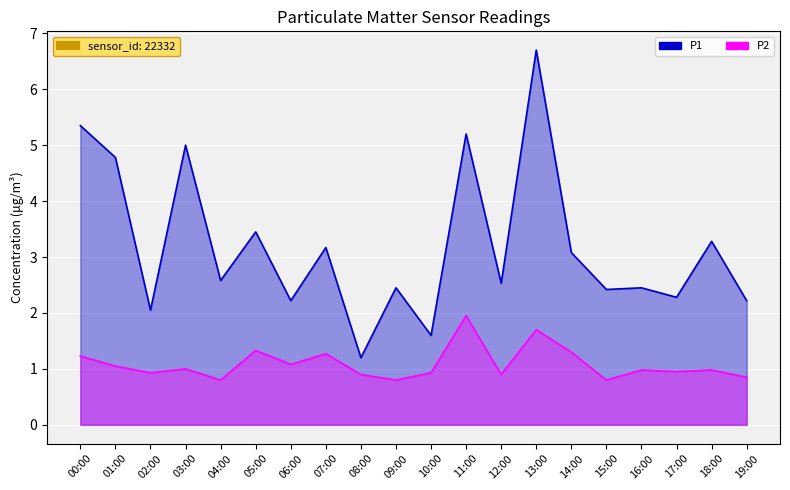

The P2 series shows 0.8 at 04:00. True or false?

True